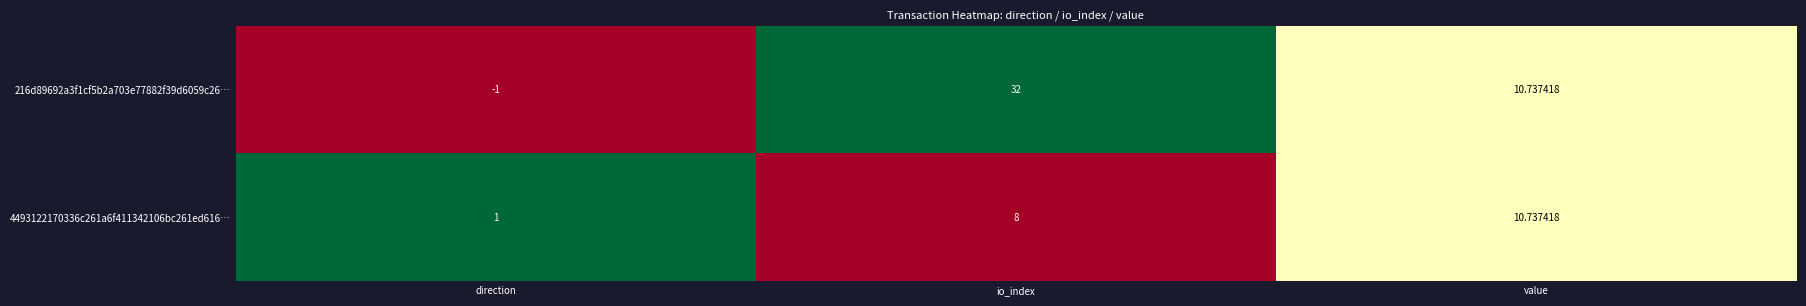

Where is 4493122170336c261a6f411342106bc261ed616… nearest to the value 5?

io_index